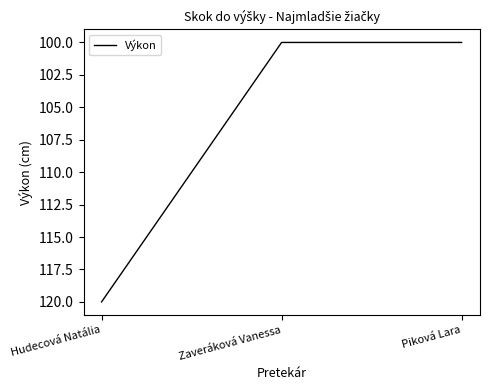

What is the difference between the values at Hudecová Natália and Piková Lara?

20